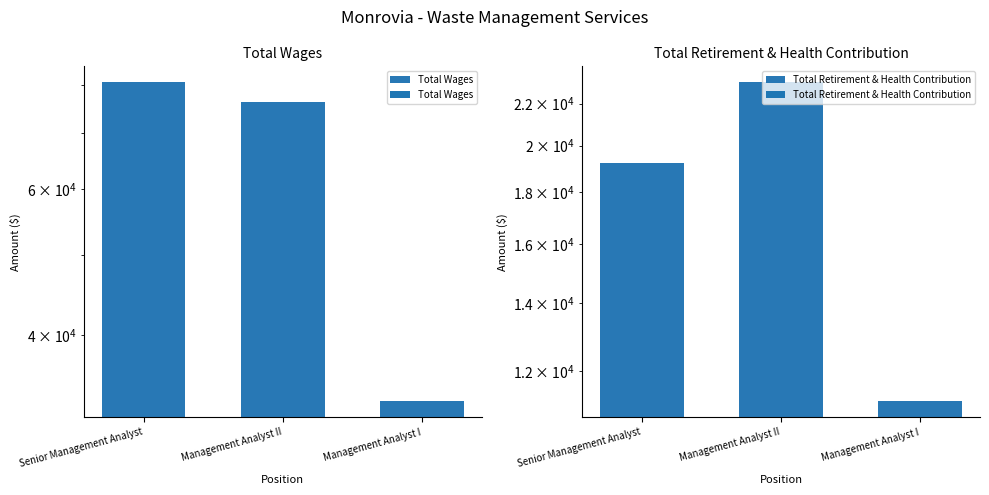

Which series has the largest total across all categories?

Total Wages